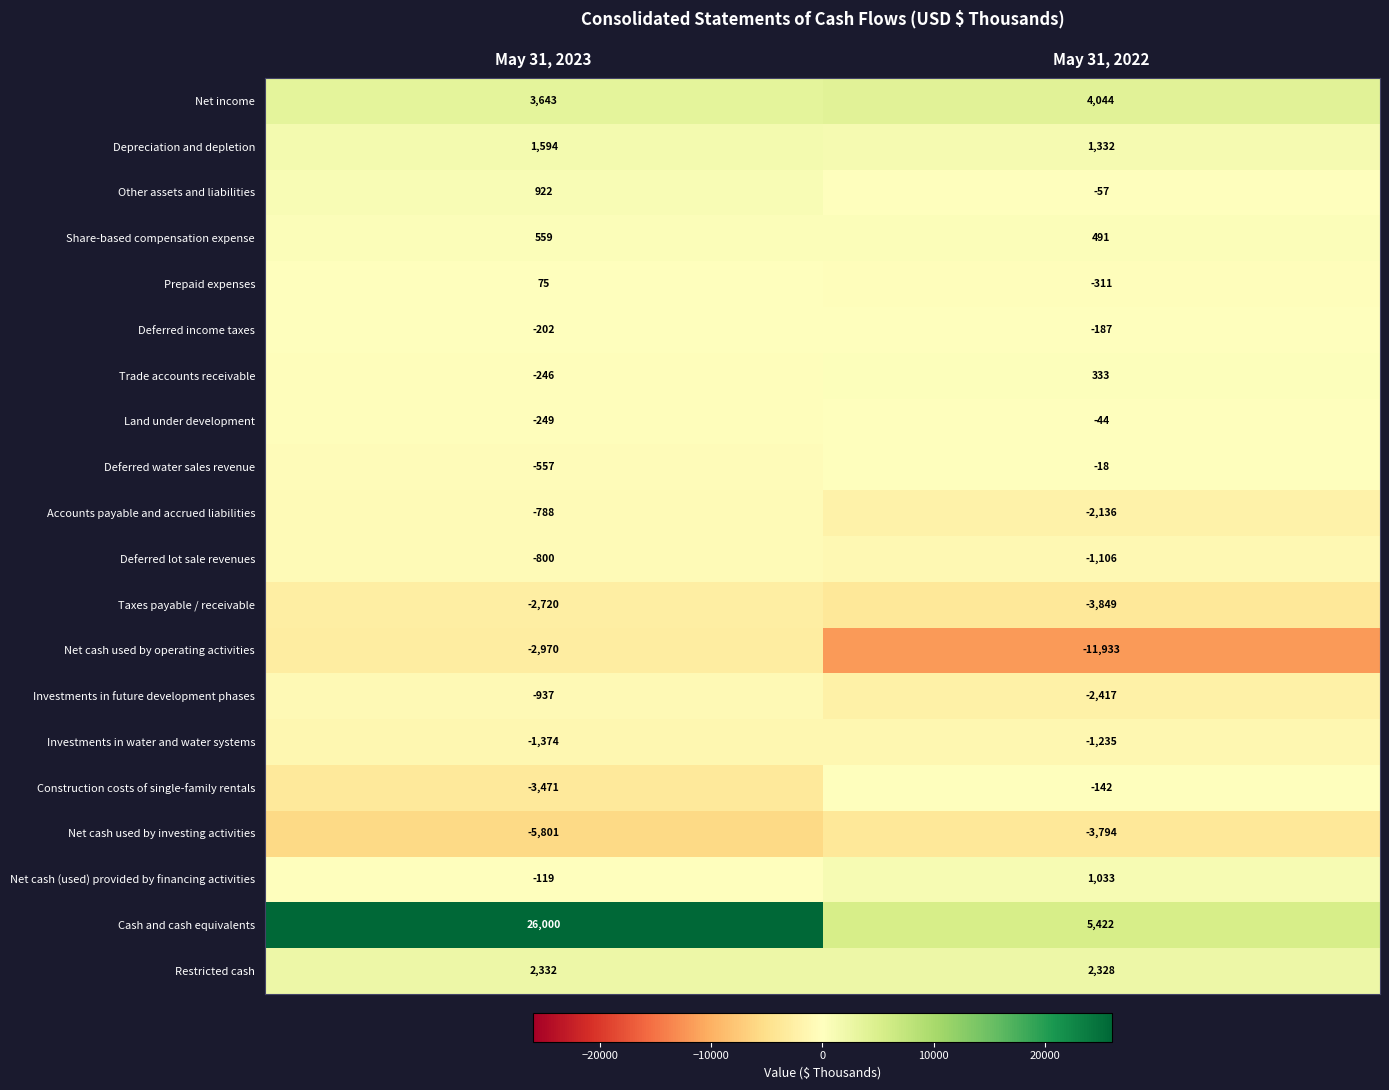

What is the greatest value displayed?

26000